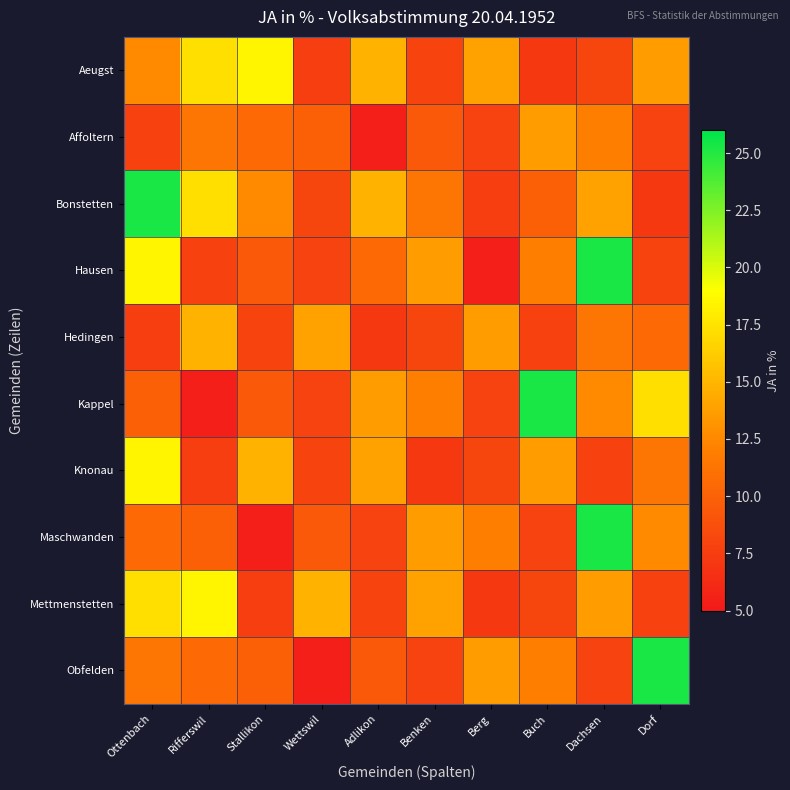

Reading right to left, list all the values displayed in this chart.

Aeugst: Dorf=13.6	Dachsen=8.1	Buch=7.1	Berg=13.9	Benken=8.0	Adlikon=14.8	Wettswil=7.5	Stallikon=18.5	Rifferswil=17.3	Ottenbach=12.6
Affoltern: Dorf=7.9	Dachsen=11.9	Buch=13.7	Berg=7.9	Benken=9.4	Adlikon=5.5	Wettswil=9.9	Stallikon=10.5	Rifferswil=11.3	Ottenbach=7.8
Bonstetten: Dorf=7.1	Dachsen=13.9	Buch=9.9	Berg=7.5	Benken=11.3	Adlikon=14.8	Wettswil=8.1	Stallikon=12.6	Rifferswil=17.3	Ottenbach=25.3
Hausen: Dorf=8.0	Dachsen=25.3	Buch=11.9	Berg=5.5	Benken=13.6	Adlikon=10.5	Wettswil=7.9	Stallikon=9.4	Rifferswil=7.8	Ottenbach=18.5
Hedingen: Dorf=10.5	Dachsen=11.3	Buch=7.8	Berg=13.6	Benken=8.1	Adlikon=7.1	Wettswil=13.9	Stallikon=8.0	Rifferswil=14.8	Ottenbach=7.5
Kappel: Dorf=17.3	Dachsen=12.6	Buch=25.3	Berg=7.9	Benken=11.9	Adlikon=13.7	Wettswil=7.9	Stallikon=9.4	Rifferswil=5.5	Ottenbach=9.9
Knonau: Dorf=11.3	Dachsen=7.8	Buch=13.6	Berg=8.1	Benken=7.1	Adlikon=13.9	Wettswil=8.0	Stallikon=14.8	Rifferswil=7.5	Ottenbach=18.5
Maschwanden: Dorf=12.6	Dachsen=25.3	Buch=7.9	Berg=11.9	Benken=13.7	Adlikon=7.9	Wettswil=9.4	Stallikon=5.5	Rifferswil=9.9	Ottenbach=10.5
Mettmenstetten: Dorf=7.8	Dachsen=13.6	Buch=8.1	Berg=7.1	Benken=13.9	Adlikon=8.0	Wettswil=14.8	Stallikon=7.5	Rifferswil=18.5	Ottenbach=17.3
Obfelden: Dorf=25.3	Dachsen=7.9	Buch=11.9	Berg=13.7	Benken=7.9	Adlikon=9.4	Wettswil=5.5	Stallikon=9.9	Rifferswil=10.5	Ottenbach=11.3